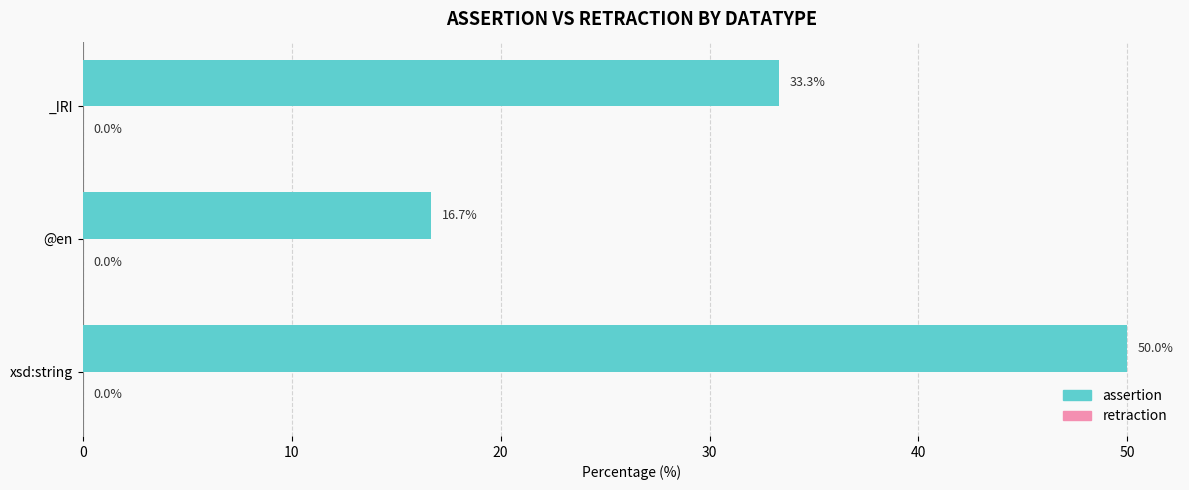

True or false: the data shows 17.0 at xsd:string.

False